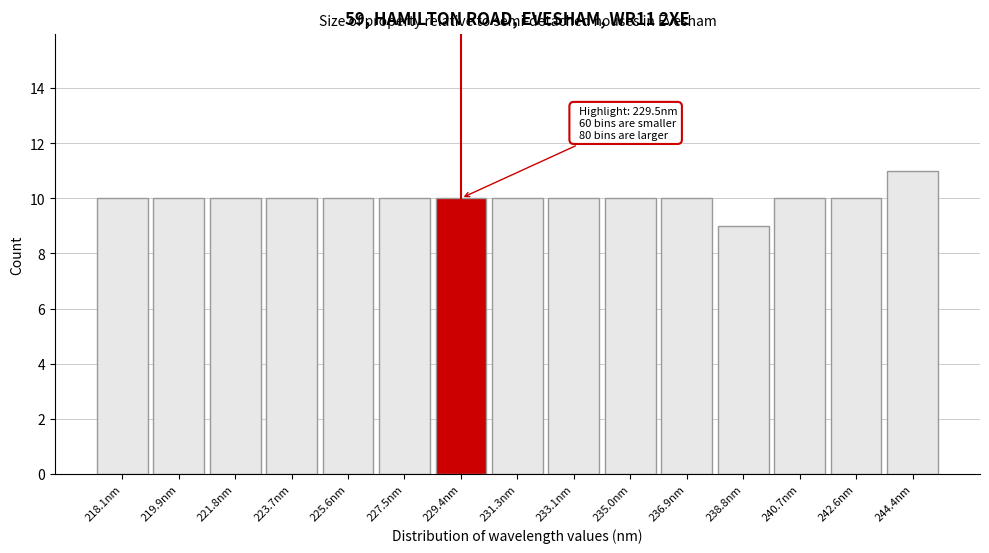

Reading left to right, transcribe all the data shown in this chart.

218.1nm=10	219.9nm=10	221.8nm=10	223.7nm=10	225.6nm=10	227.5nm=10	229.4nm=10	231.3nm=10	233.1nm=10	235.0nm=10	236.9nm=10	238.8nm=9	240.7nm=10	242.6nm=10	244.4nm=11